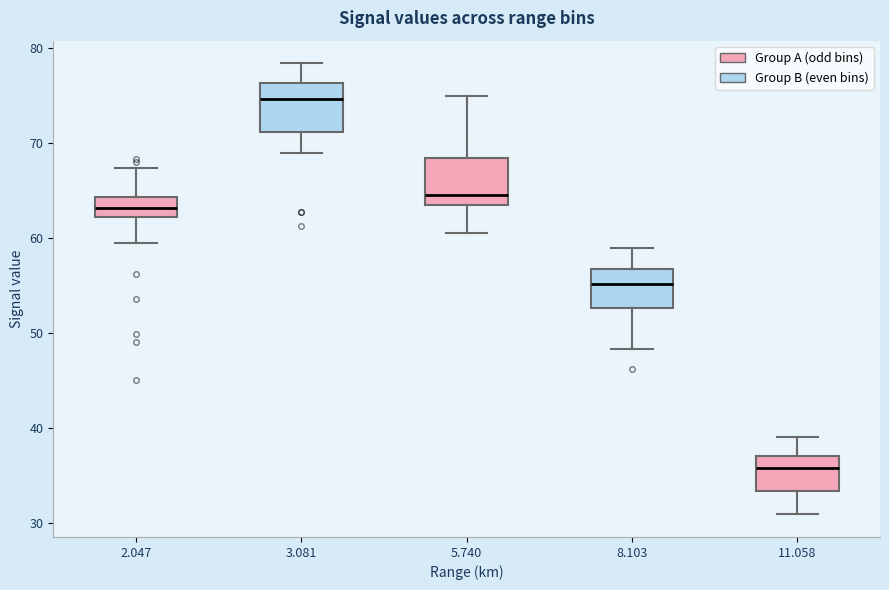

Which box's median line is the highest?

3.081